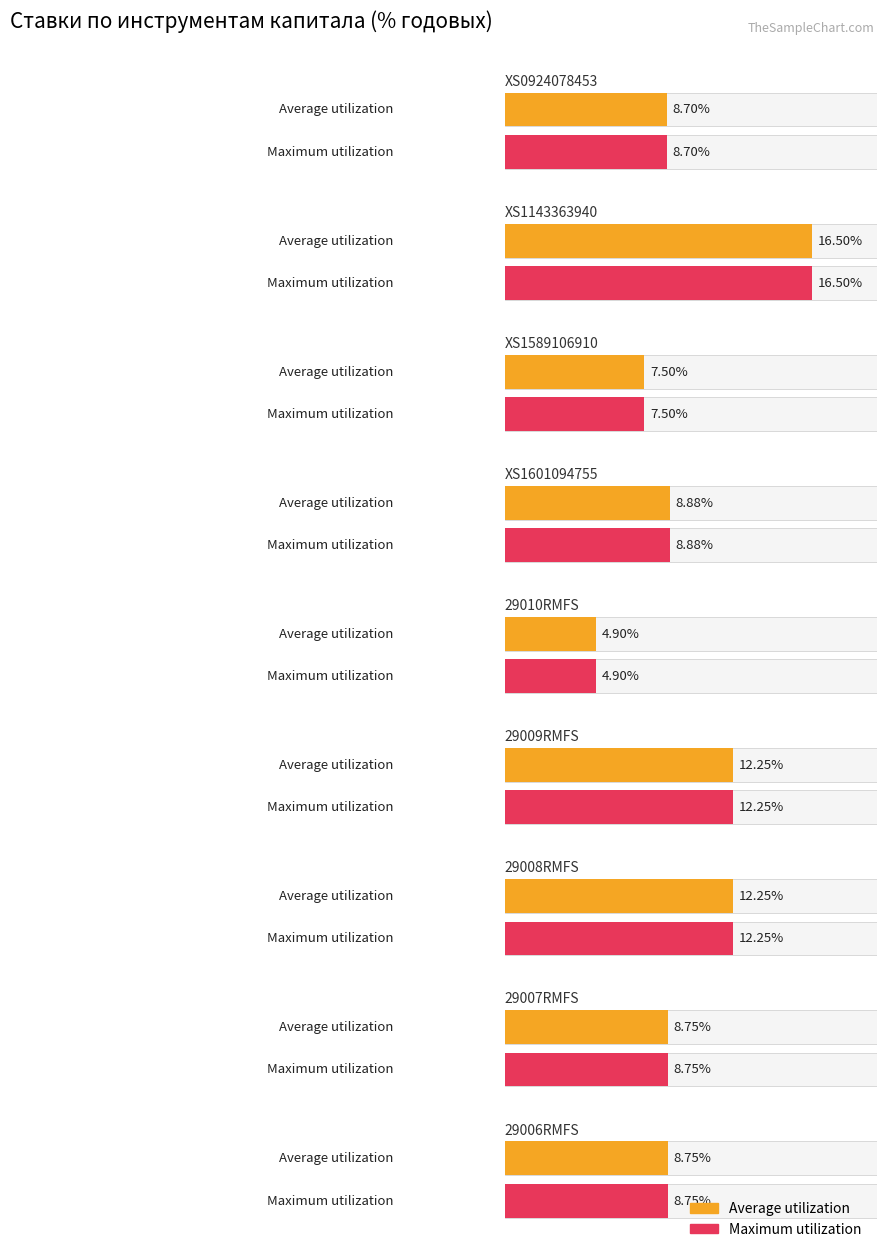

What is the label of the 4th bar from the left?

XS1601094755